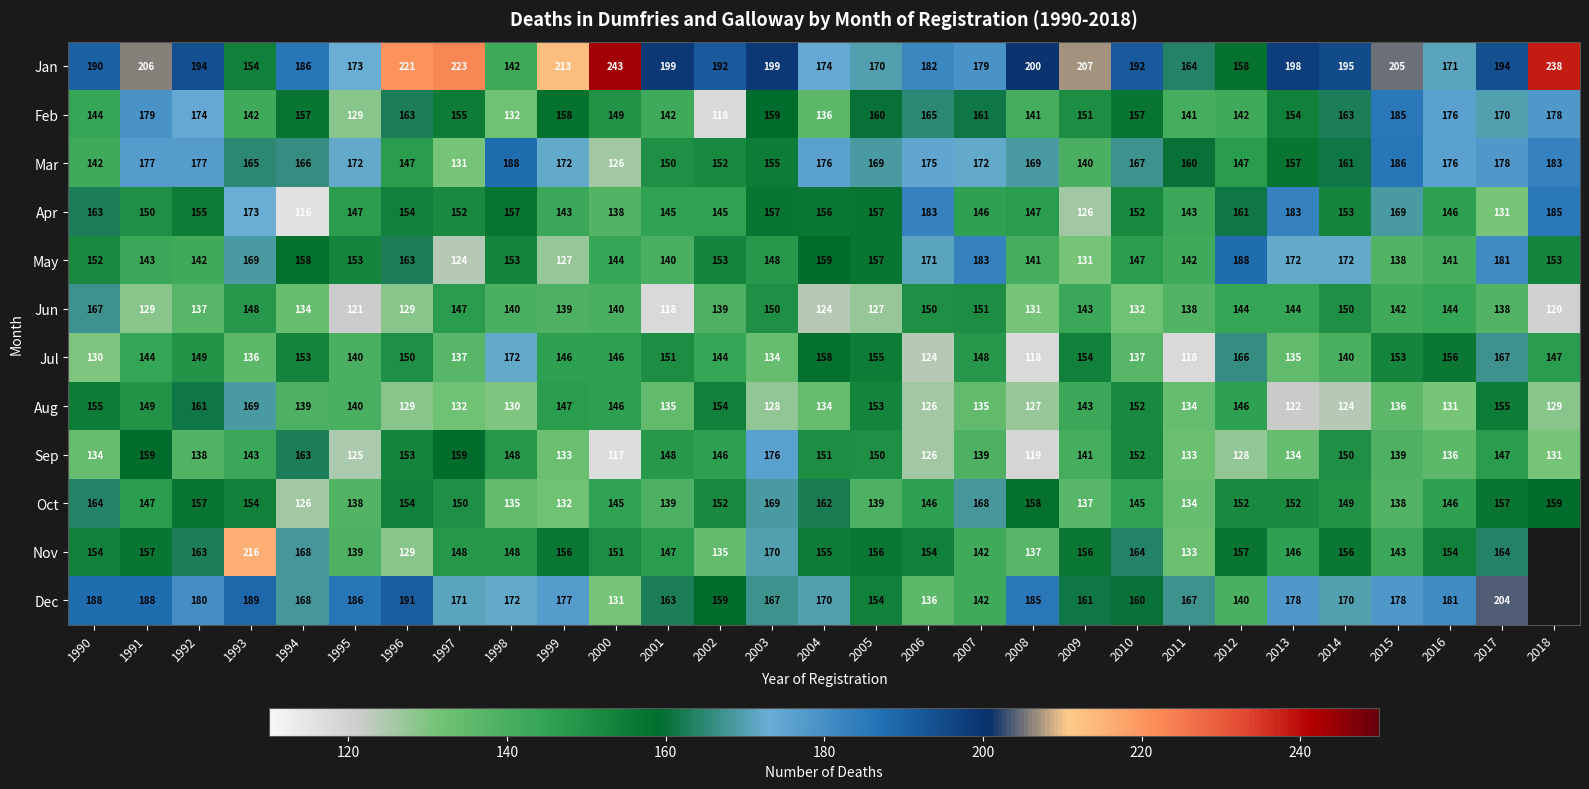

How many series are shown in this chart?

12